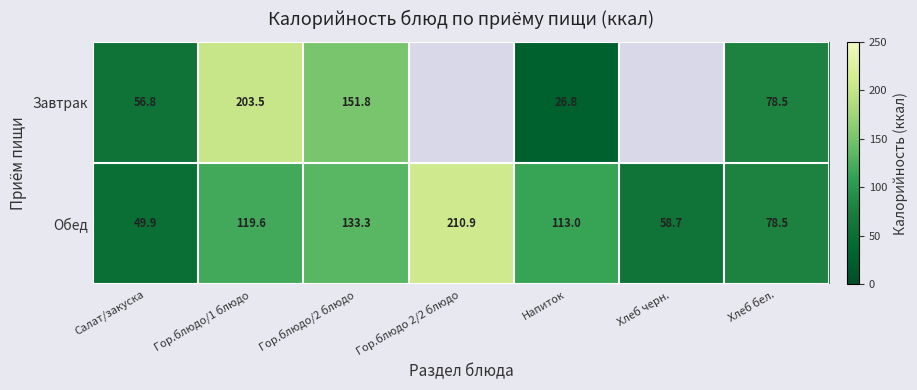

What is the lowest value of the Обед series?

49.9